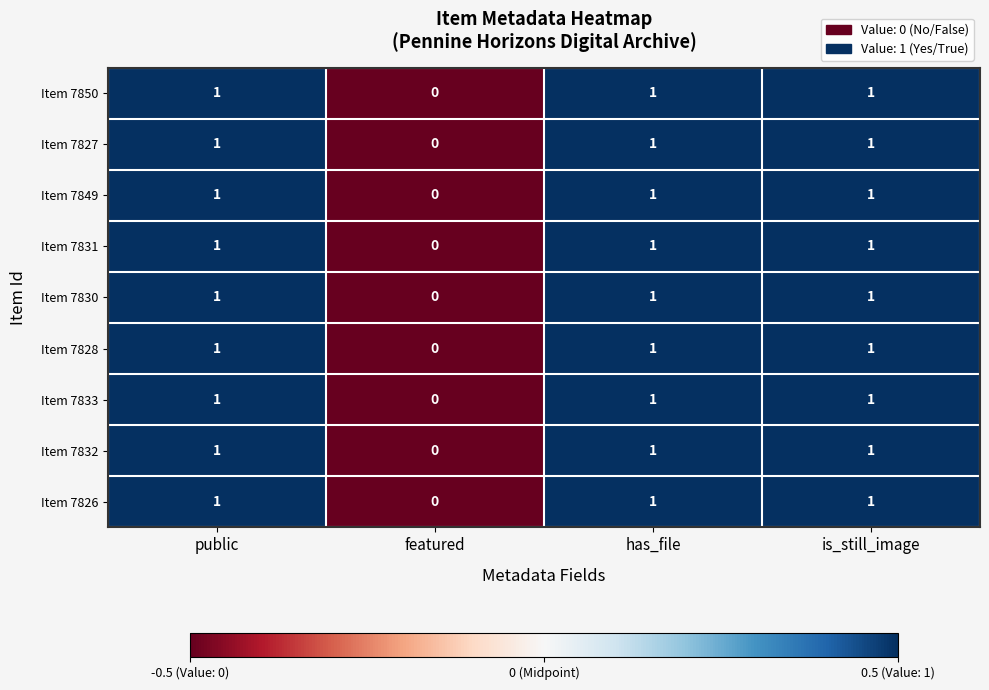

True or false: Item 7826 has a value of 0 at featured.

True